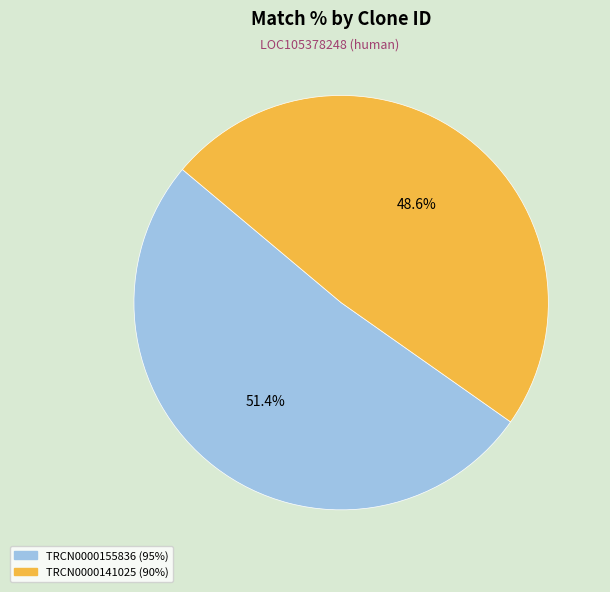

How many slices are in this pie chart?

2